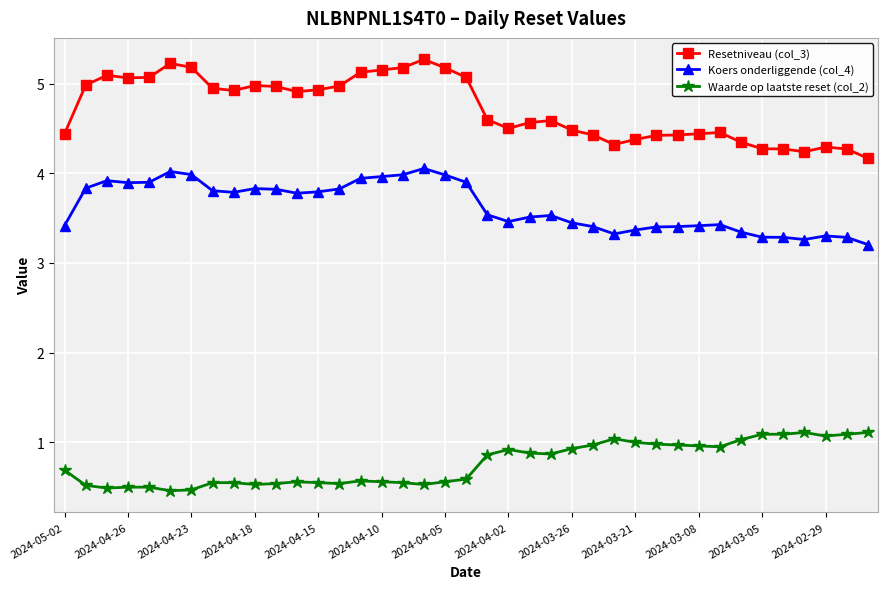

What is the difference between the maximum and minimum values in the Koers onderliggende (col_4) series?

0.8